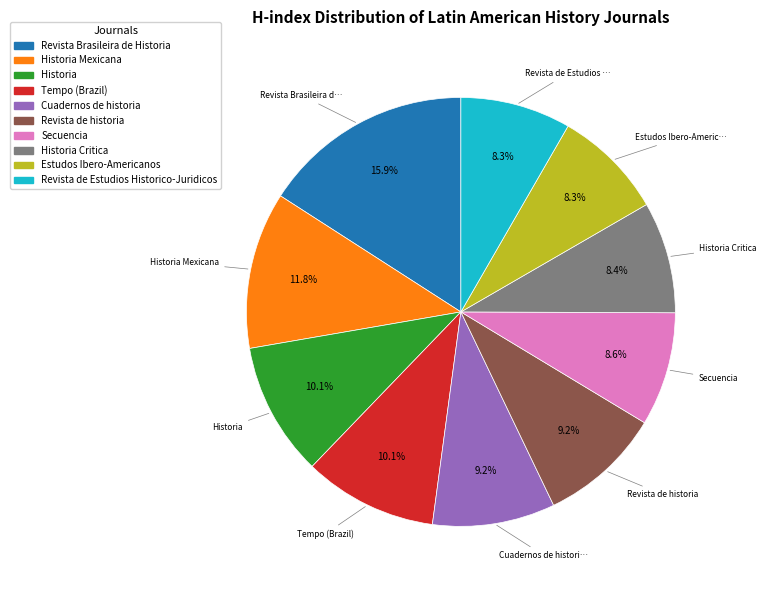

Which slice is the largest?

Revista Brasileira de Historia